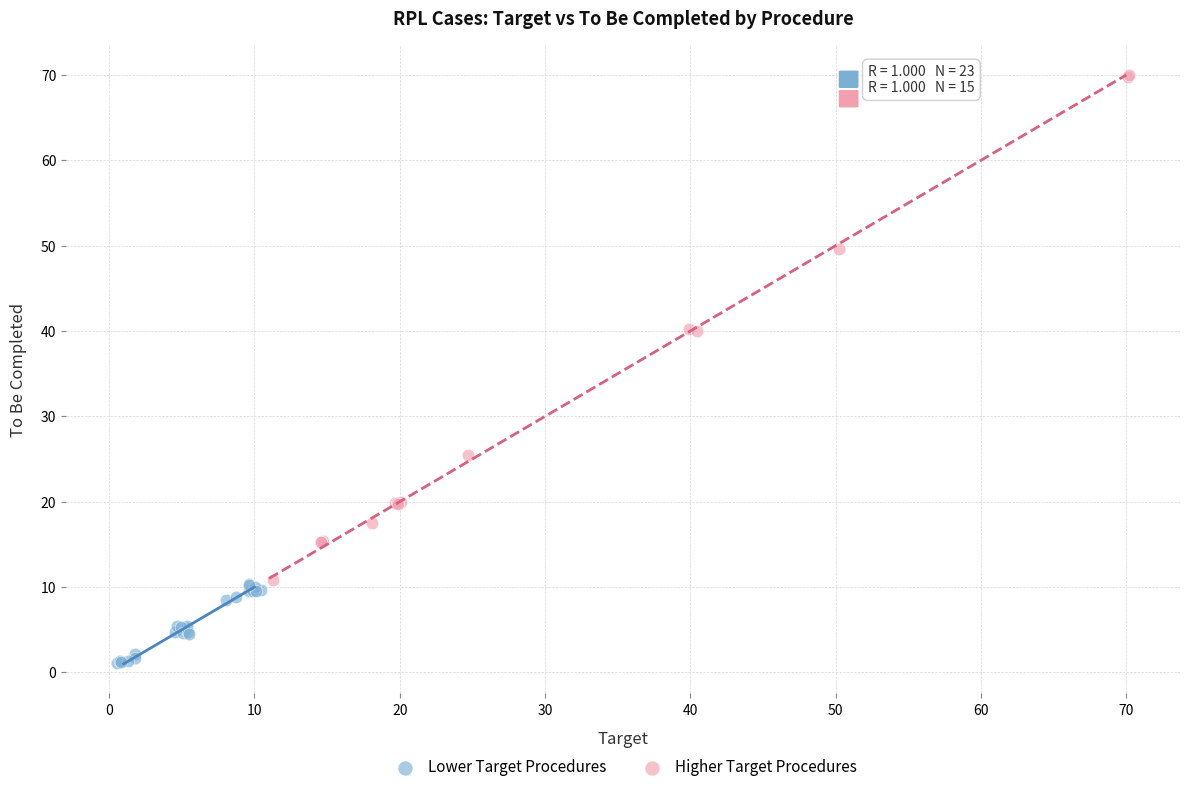

Which series has the widest spread of Y values?

Higher Target Procedures